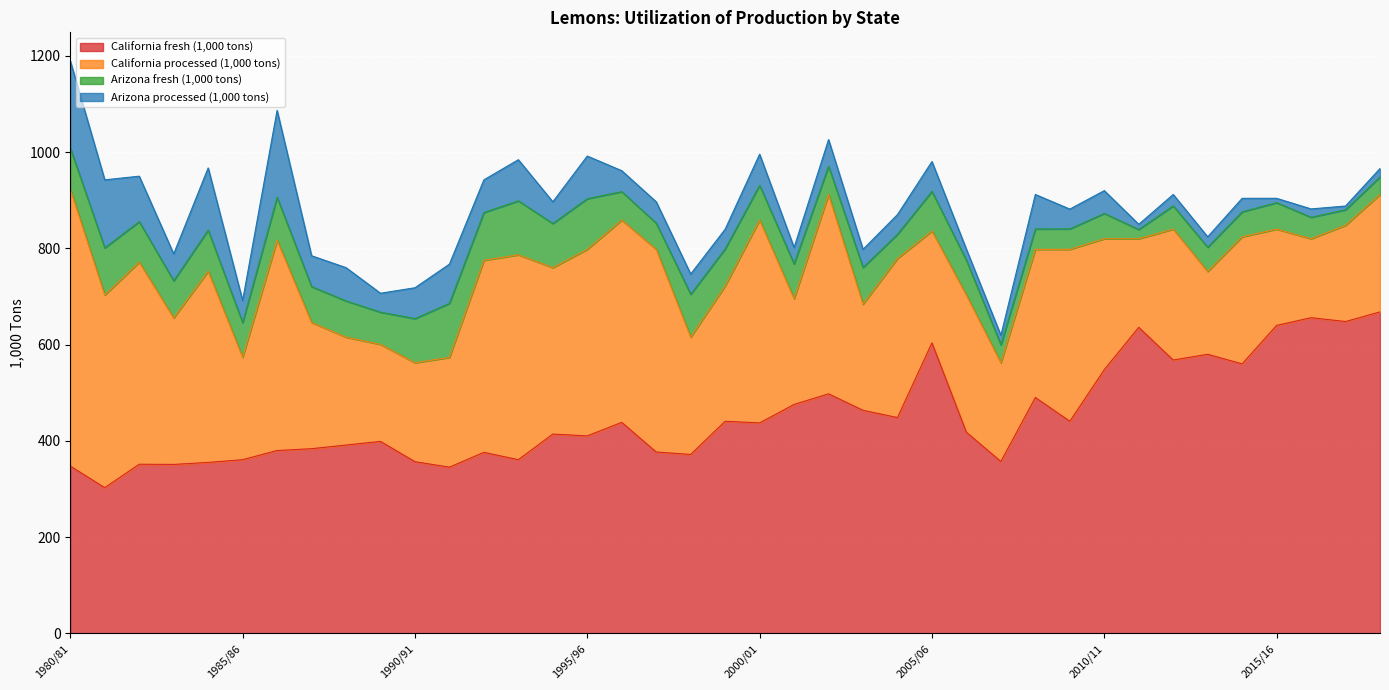

What is the sum of all Arizona processed (1,000 tons) values?

2238.2